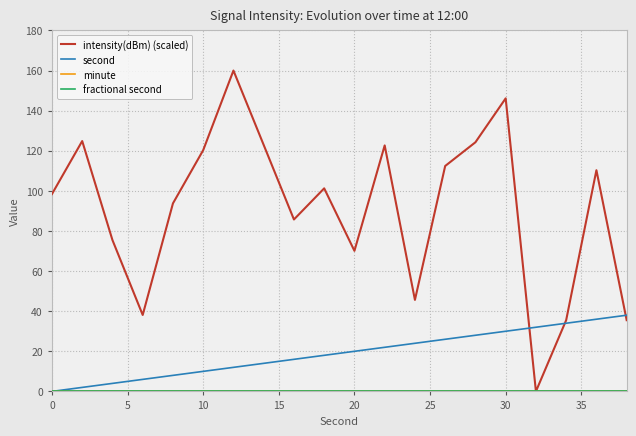

Does the chart have visible grid lines?

Yes